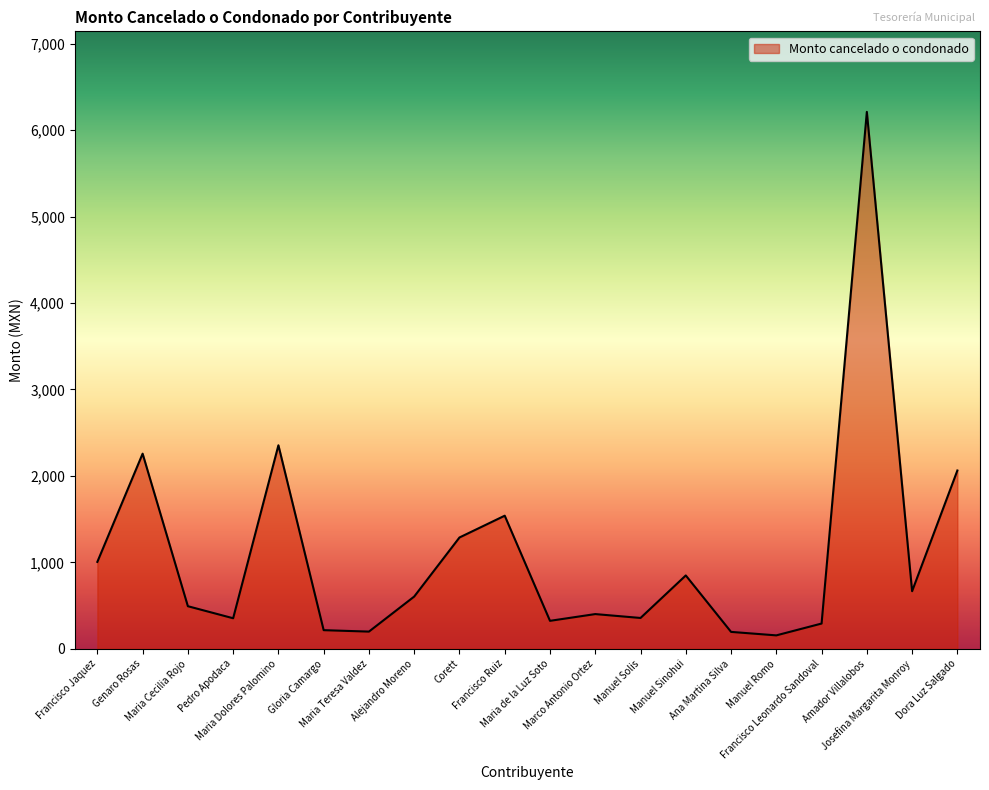

What is the minimum value shown in the chart?

155.5